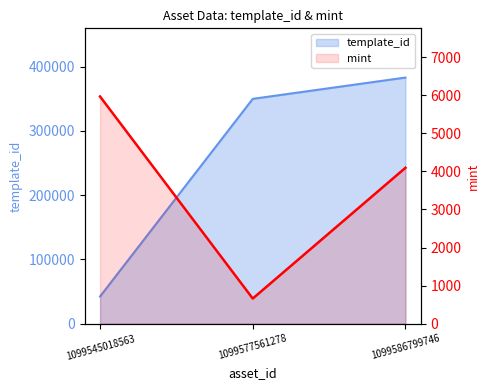

Read the mint value at 1099577561278.

661